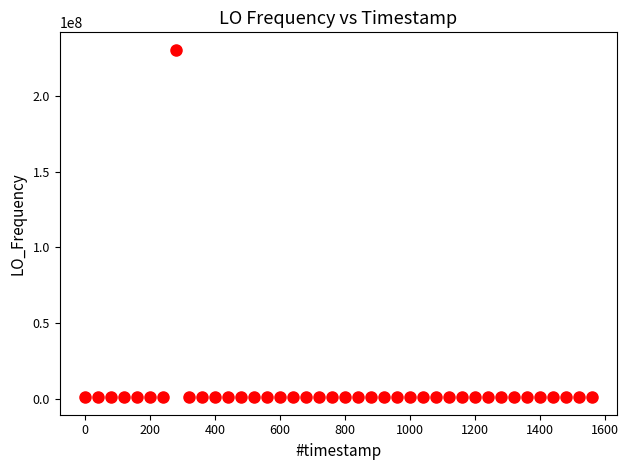

What is the range of X values (max minus min)?

1559.7